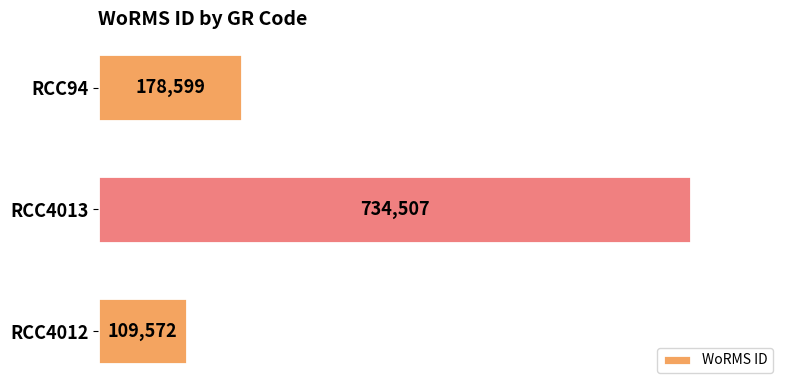

How many bars are there in total?

3